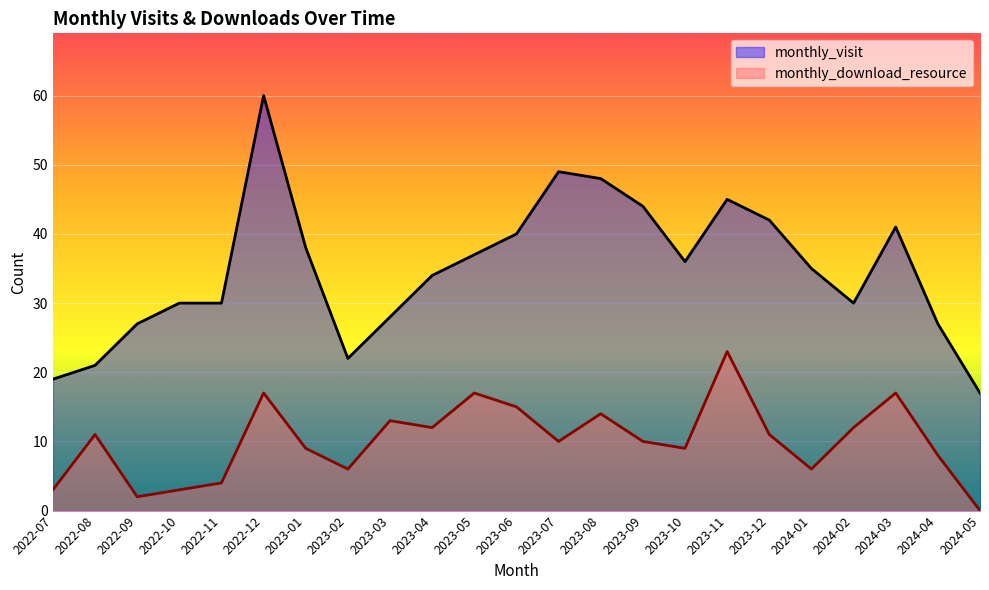

At how many categories does at least one series exceed 10?

23